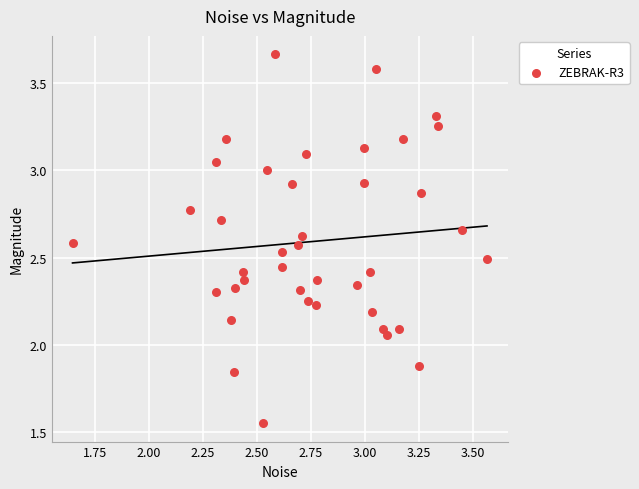

What is the range of X values (max minus min)?

1.9